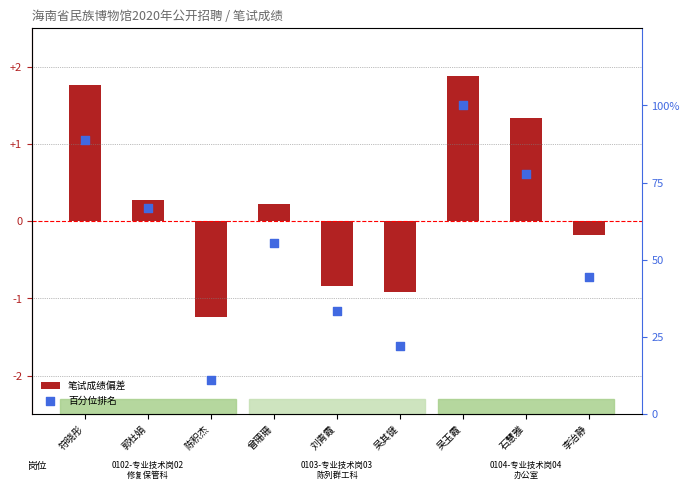

What are all the series names shown in the legend?

笔试成绩偏差, 百分位排名